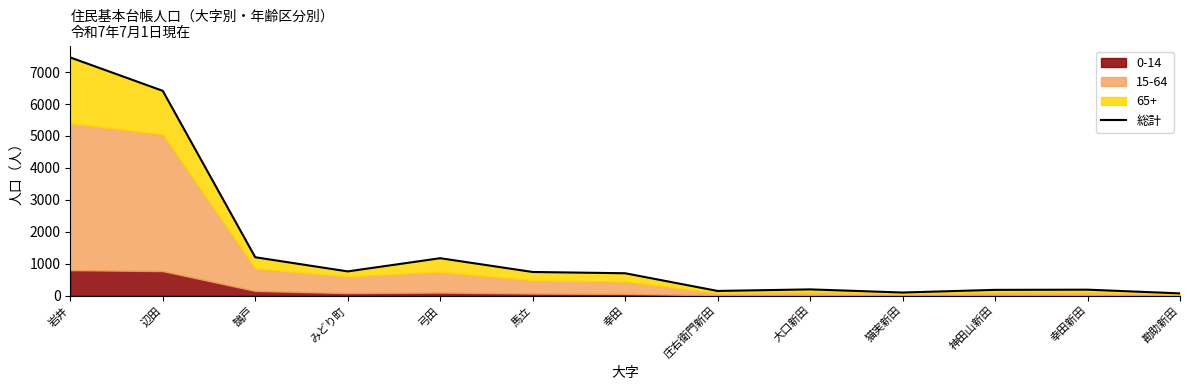

List the labels in order of value, largest first.

岩井, 辺田, 鵠戸, 弓田, みどり町, 馬立, 幸田, 大口新田, 幸田新田, 神田山新田, 庄右衛門新田, 猫実新田, 勘助新田